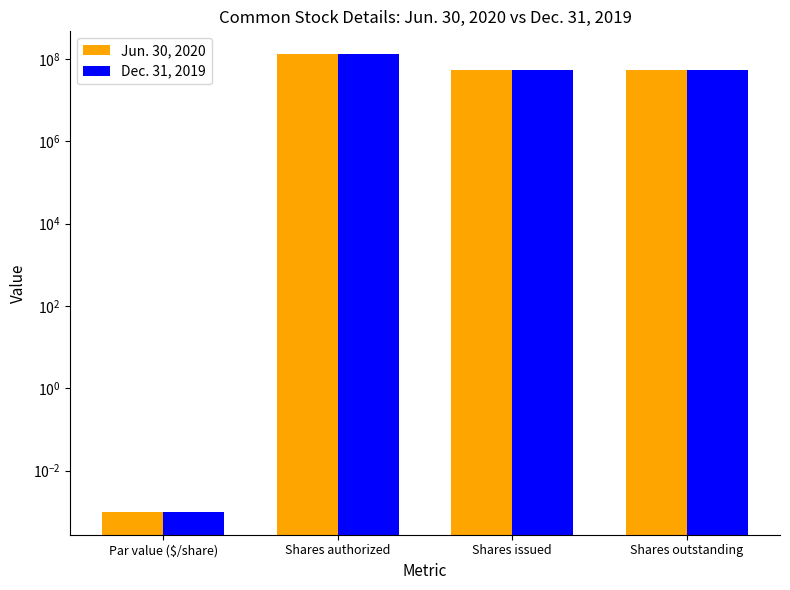

Where is Jun. 30, 2020 nearest to the value 65000000?

Shares issued